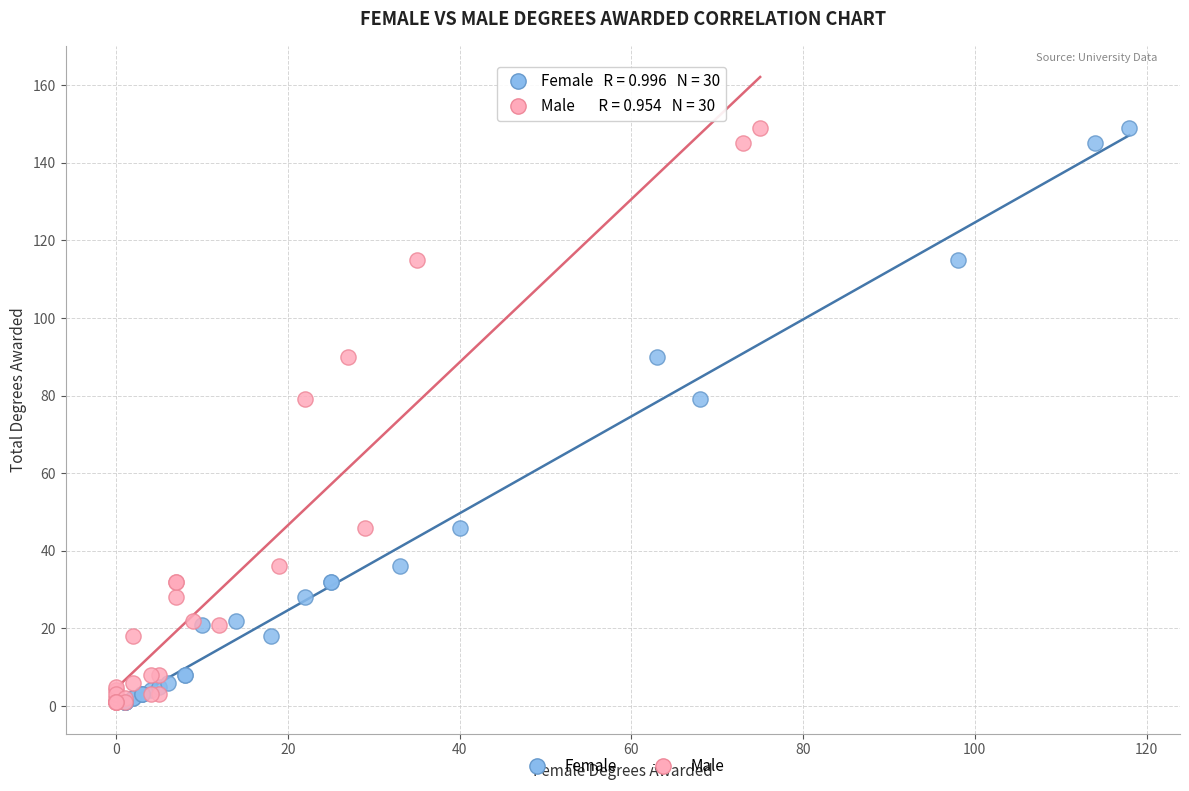

What are all the series names shown in the legend?

Female, Male